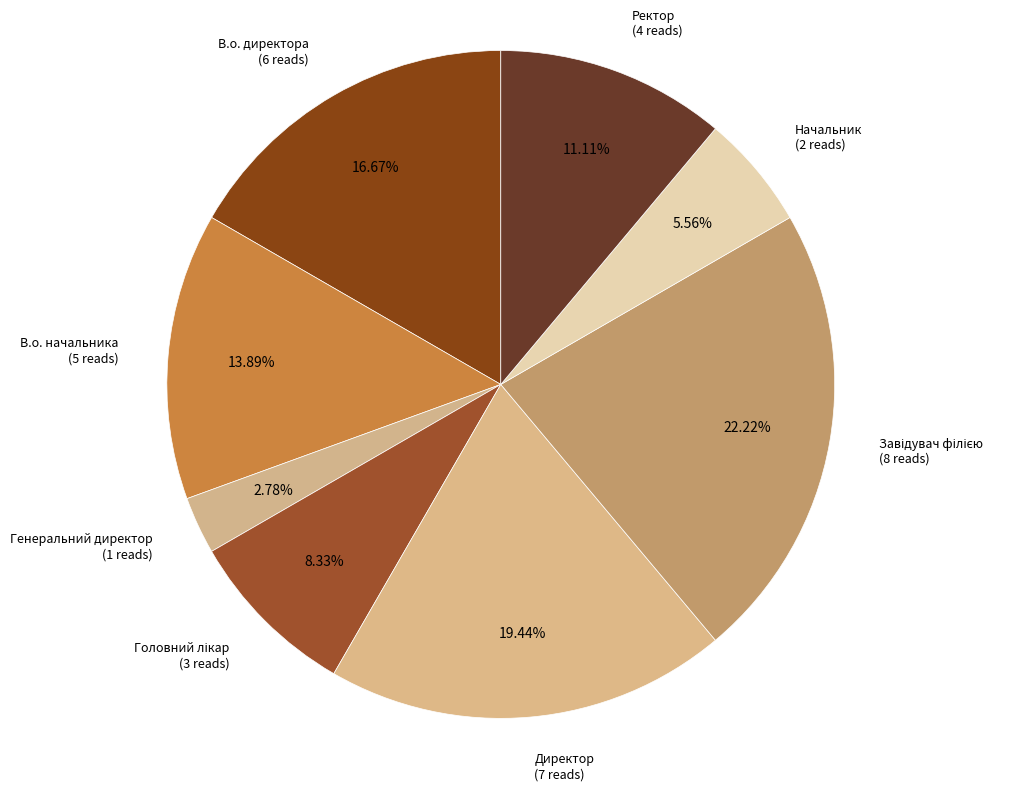

Which slice is the smallest?

Генеральний директор